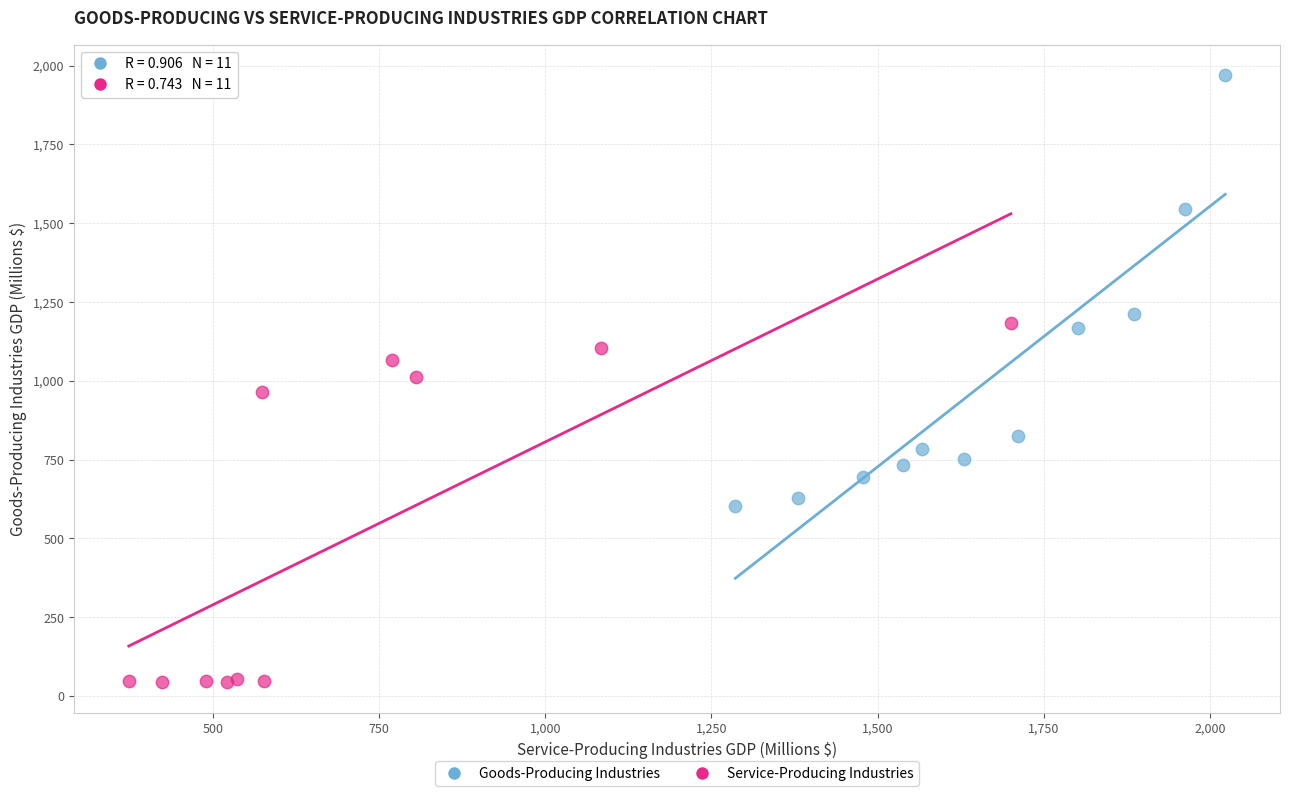

What are all the series names shown in the legend?

Goods-Producing Industries, Service-Producing Industries